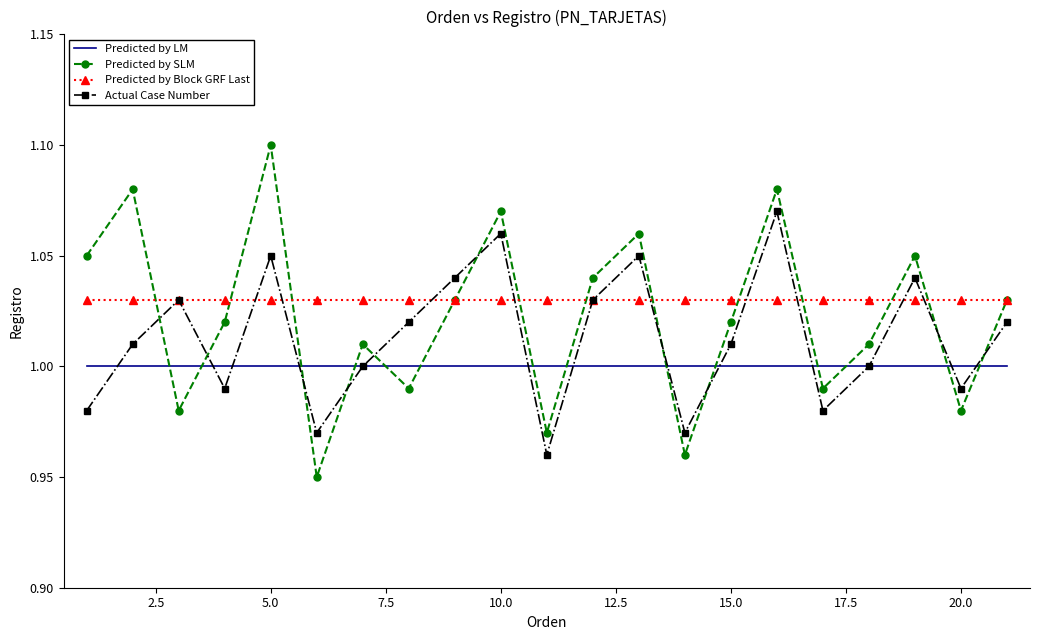

True or false: Predicted by LM and Predicted by Block GRF Last cross at least once.

False